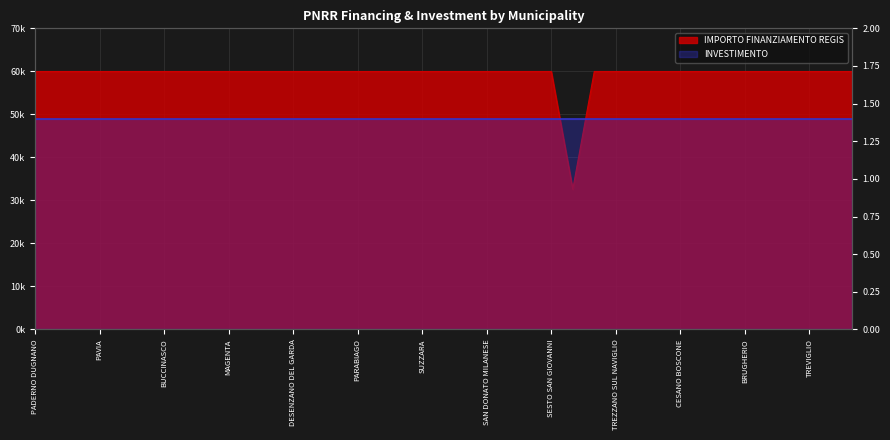

What is the label of the 16th point from the left?

PARABIAGO